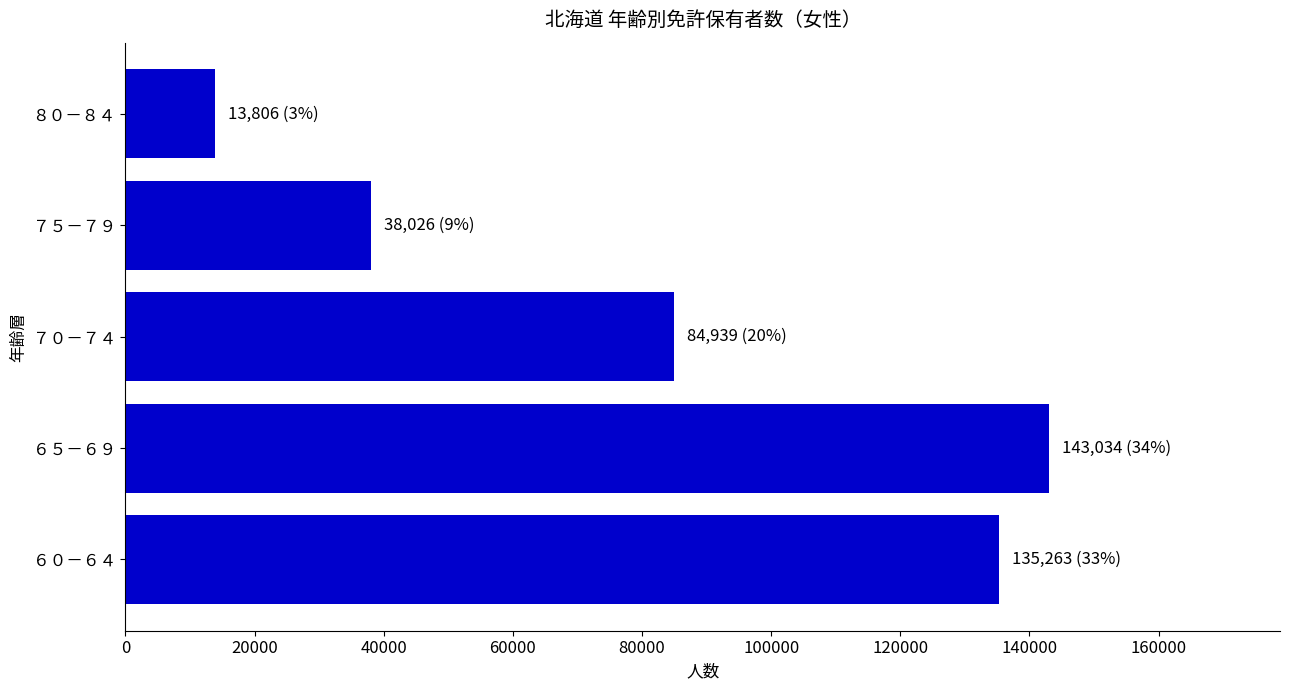

Rank the categories by value from lowest to highest.

８０－８４, ７５－７９, ７０－７４, ６０－６４, ６５－６９